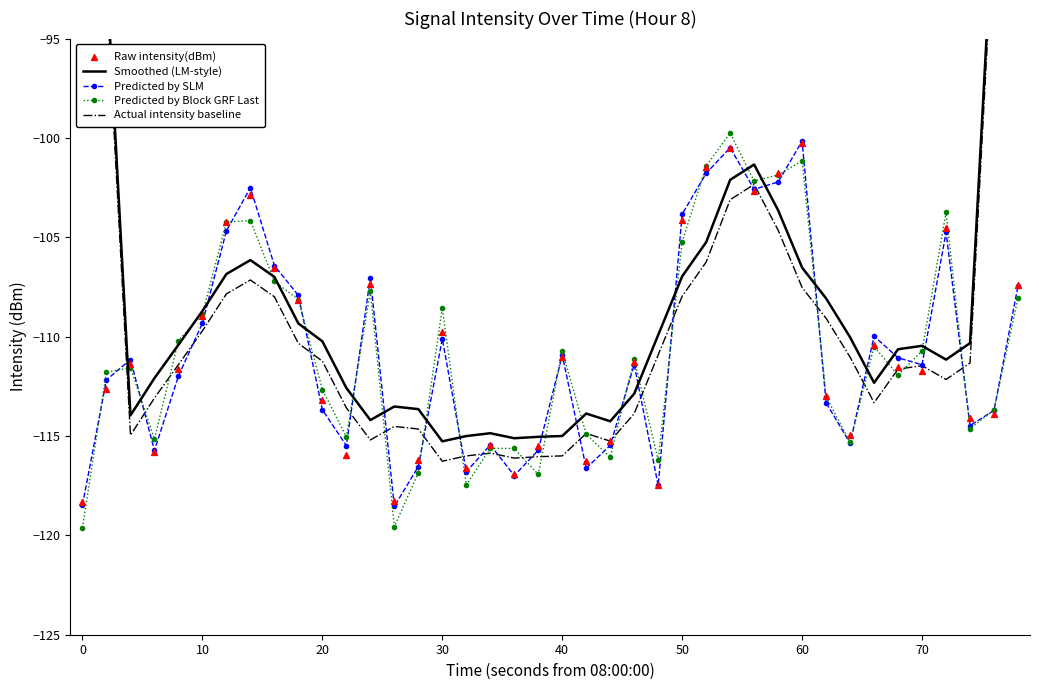

What are all the series names shown in the legend?

Smoothed (LM-style), Predicted by SLM, Predicted by Block GRF Last, Actual intensity baseline, Raw intensity(dBm)